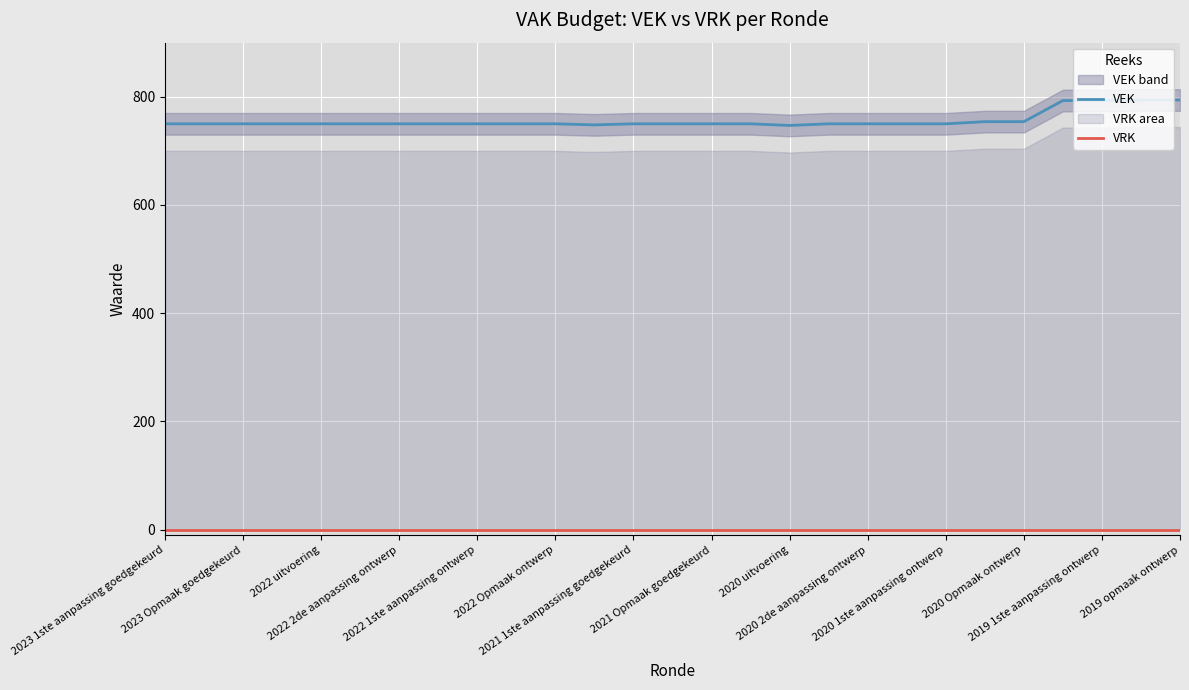

What is the highest value of the VEK series?

794